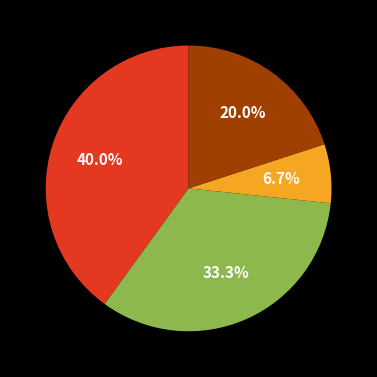

Is there a majority slice in this chart?

No